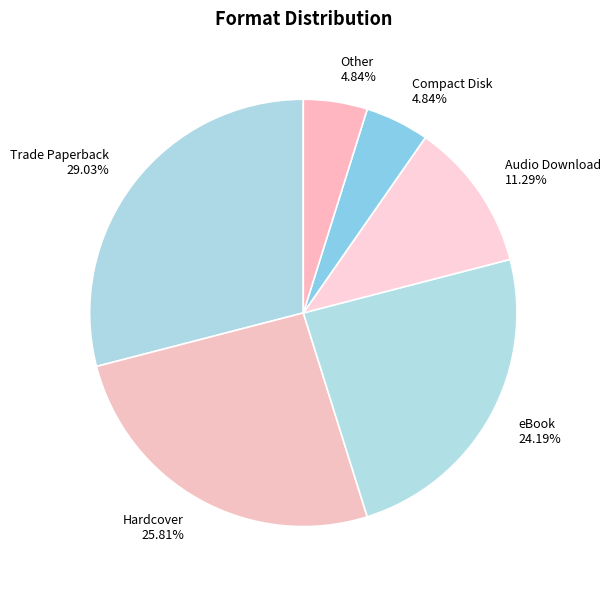

Which category has the biggest portion of the pie?

Trade Paperback